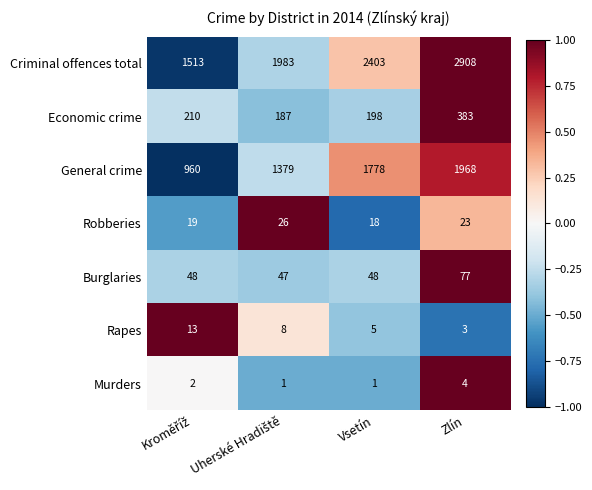

What is the spread (max minus min) of values at Zlín?

2905